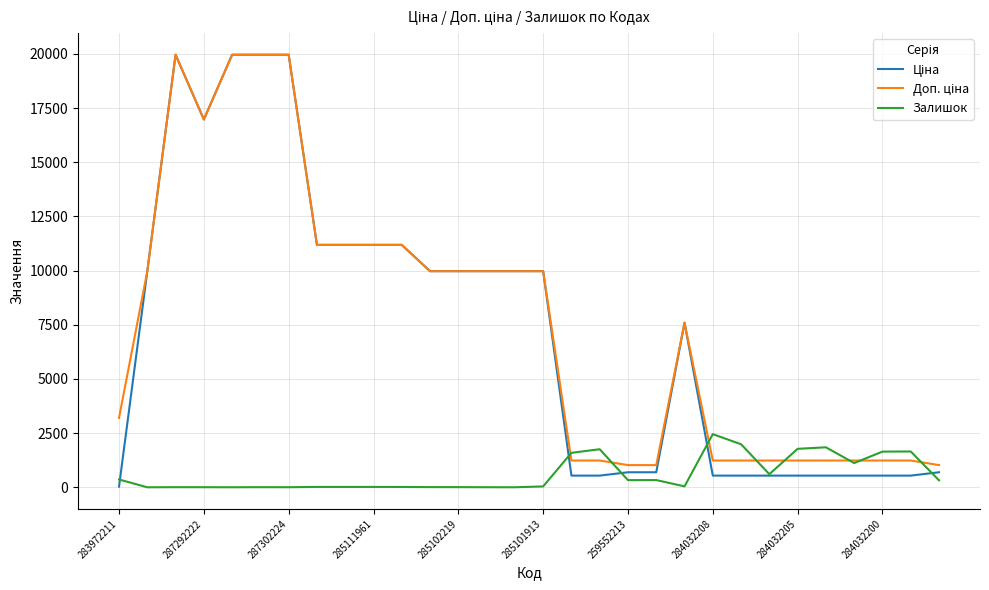

Is this an area chart (filled region under the line)?

No